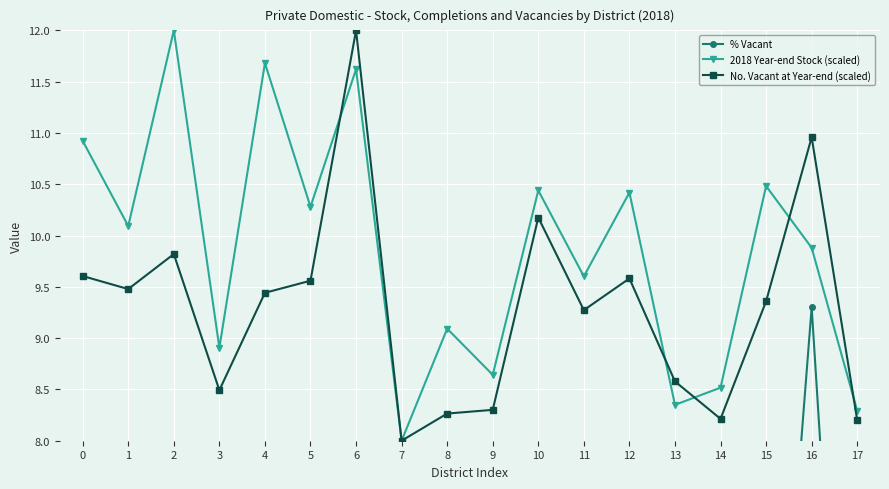

True or false: No. Vacant at Year-end (scaled) and 2018 Year-end Stock (scaled) intersect in this chart.

True